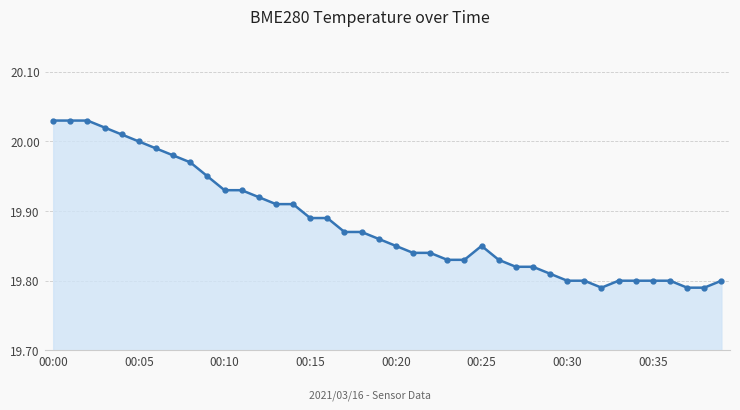

Does the chart have visible grid lines?

Yes